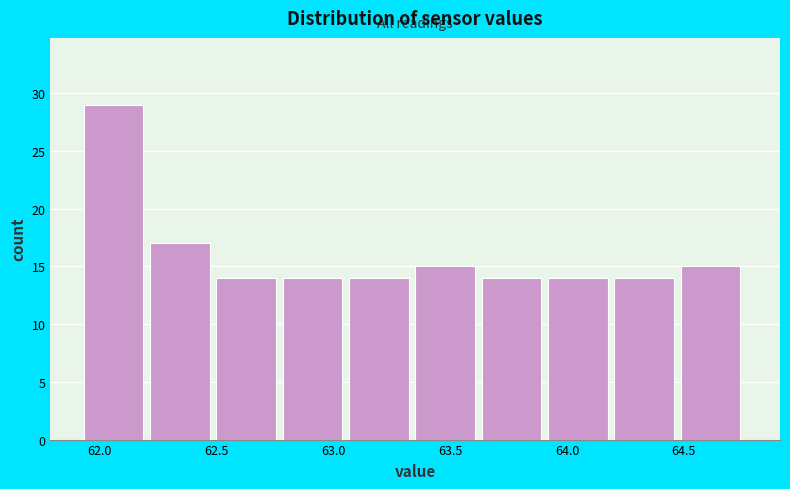

Over which range of the x-axis is the bar tallest?

61.95 to 62.20